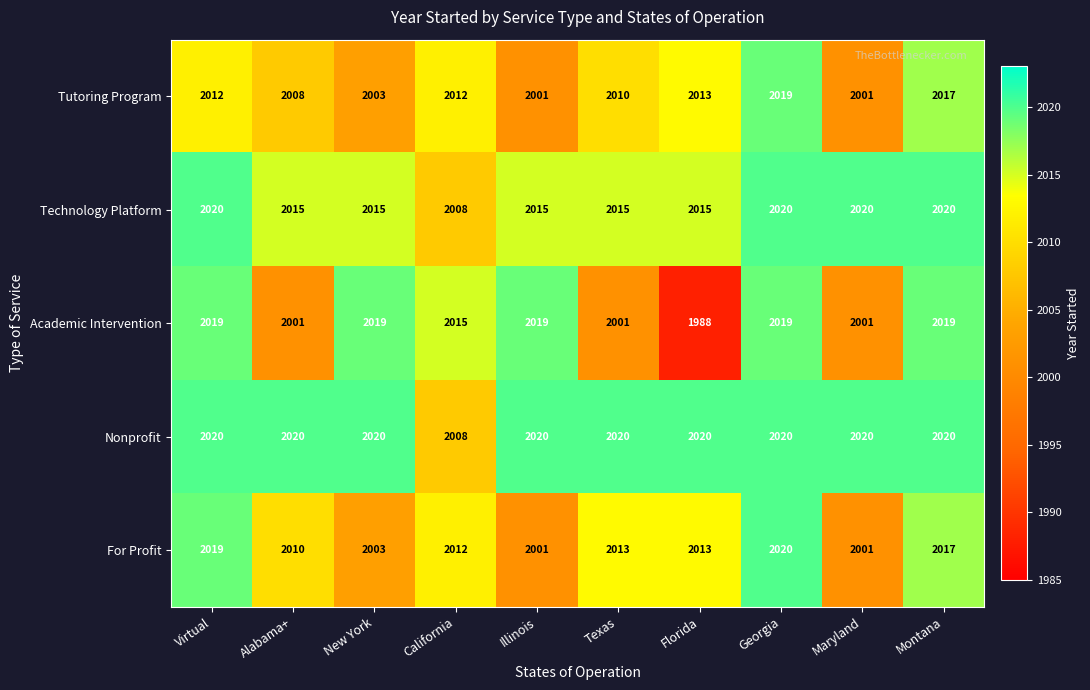

Which series has the largest range (max minus min)?

Academic Intervention